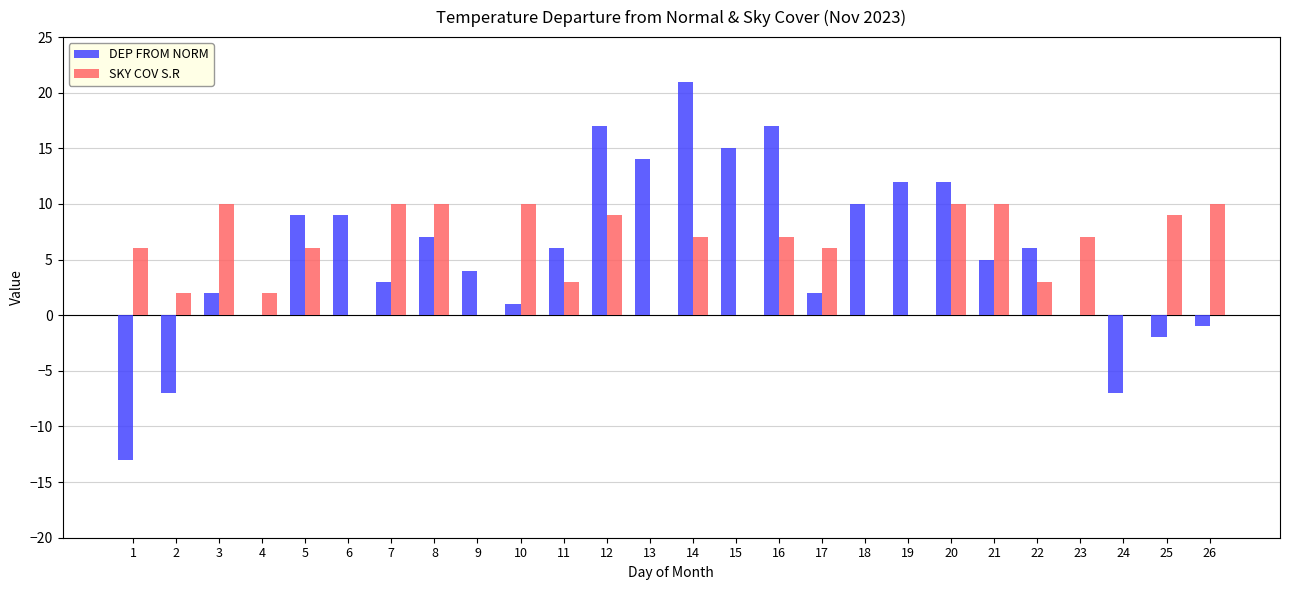

What is the sum of all SKY COV S.R values?

137